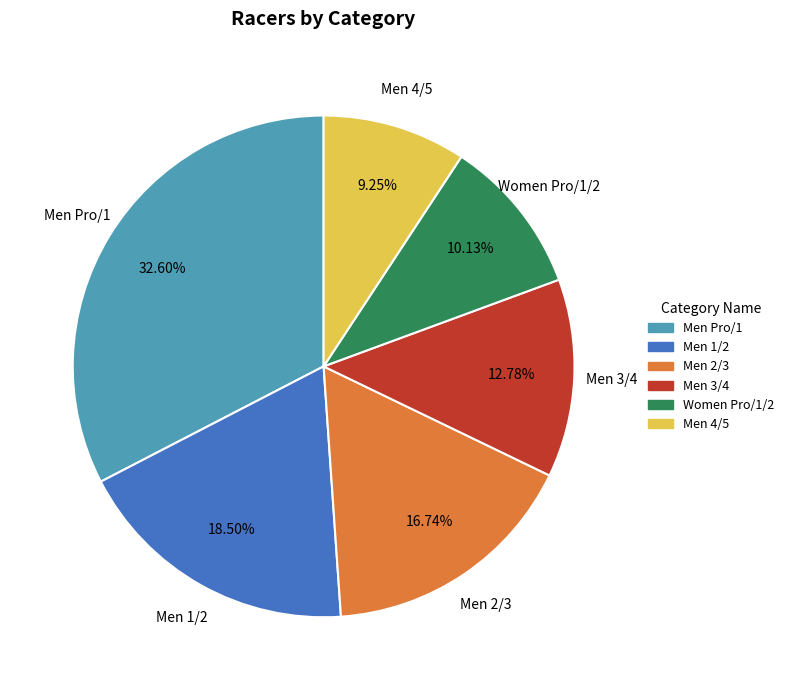

Rank the categories by value from lowest to highest.

Men 4/5, Women Pro/1/2, Men 3/4, Men 2/3, Men 1/2, Men Pro/1